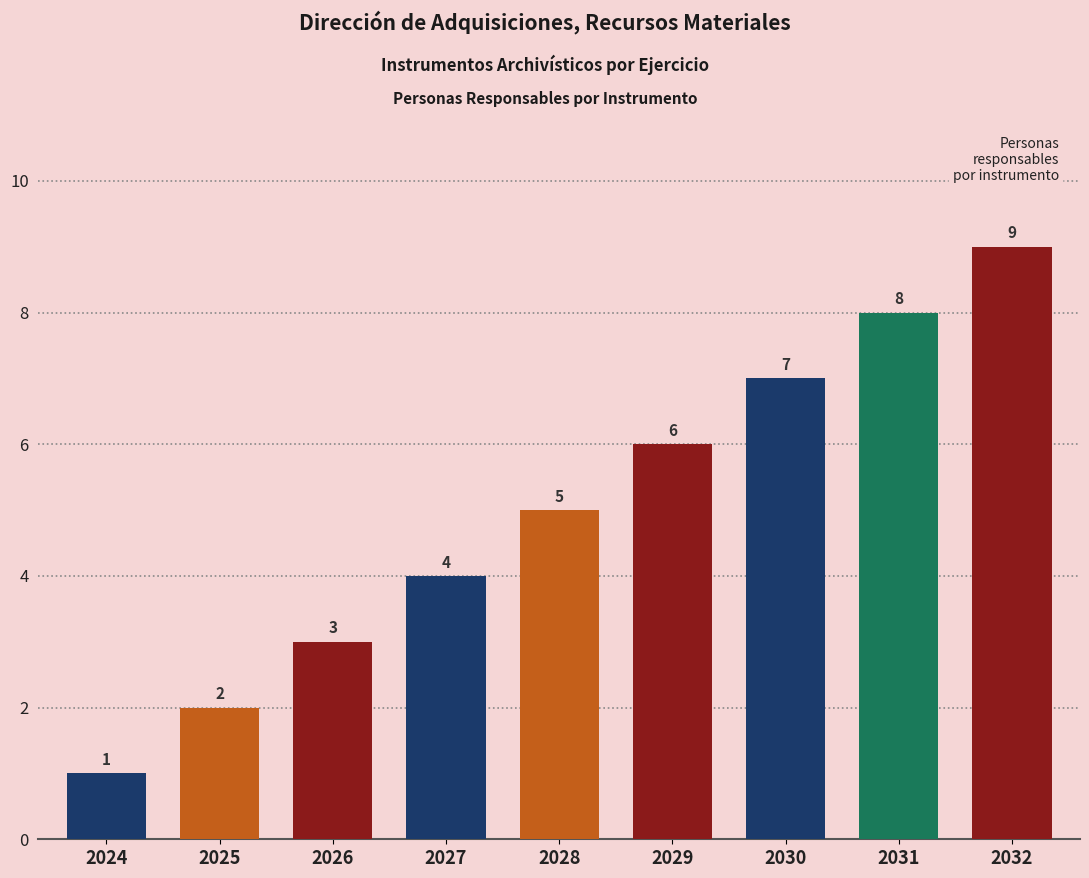

Reading left to right, transcribe all the data shown in this chart.

1	2	3	4	5	6	7	8	9